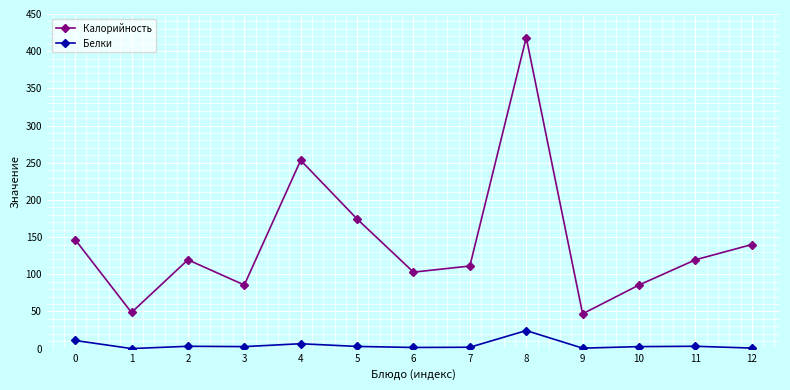

True or false: Белки and Калорийность cross at least once.

False